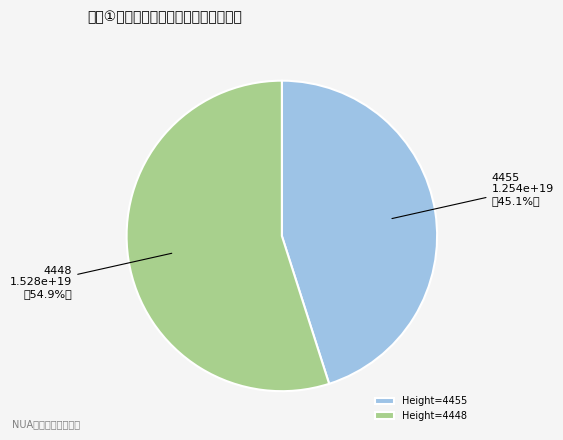

Between 4455 and 4448, which is larger?

4448